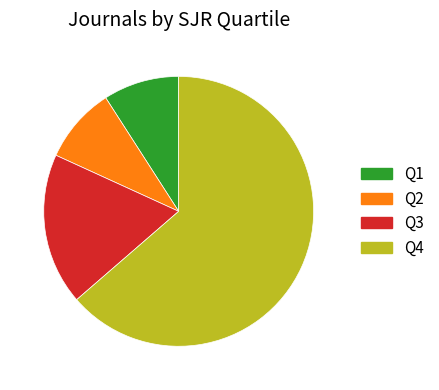

Which slice is the largest?

Q4